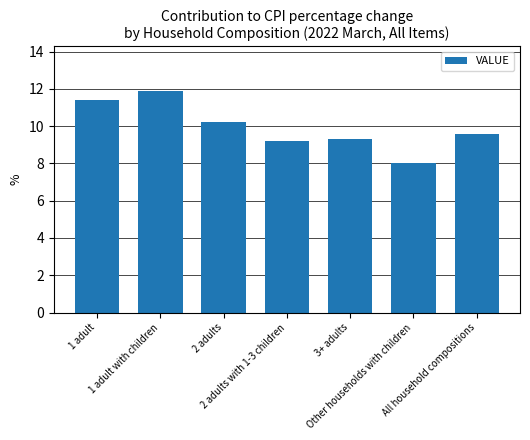

At which label does the data first exceed 9?

1 adult